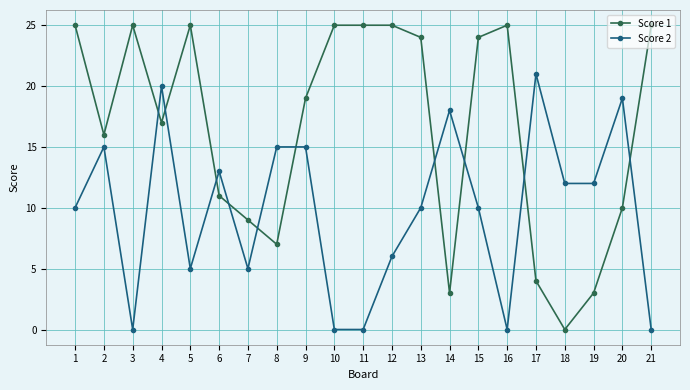

True or false: Score 1 has a value of 11 at 13.

False